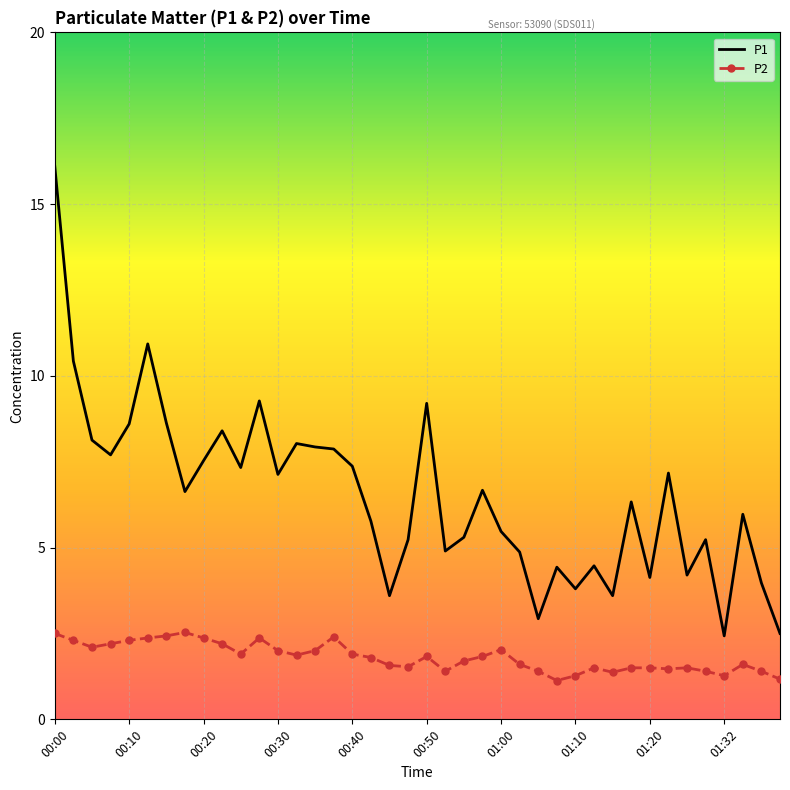

List the series in order of their peak value, highest first.

P1, P2